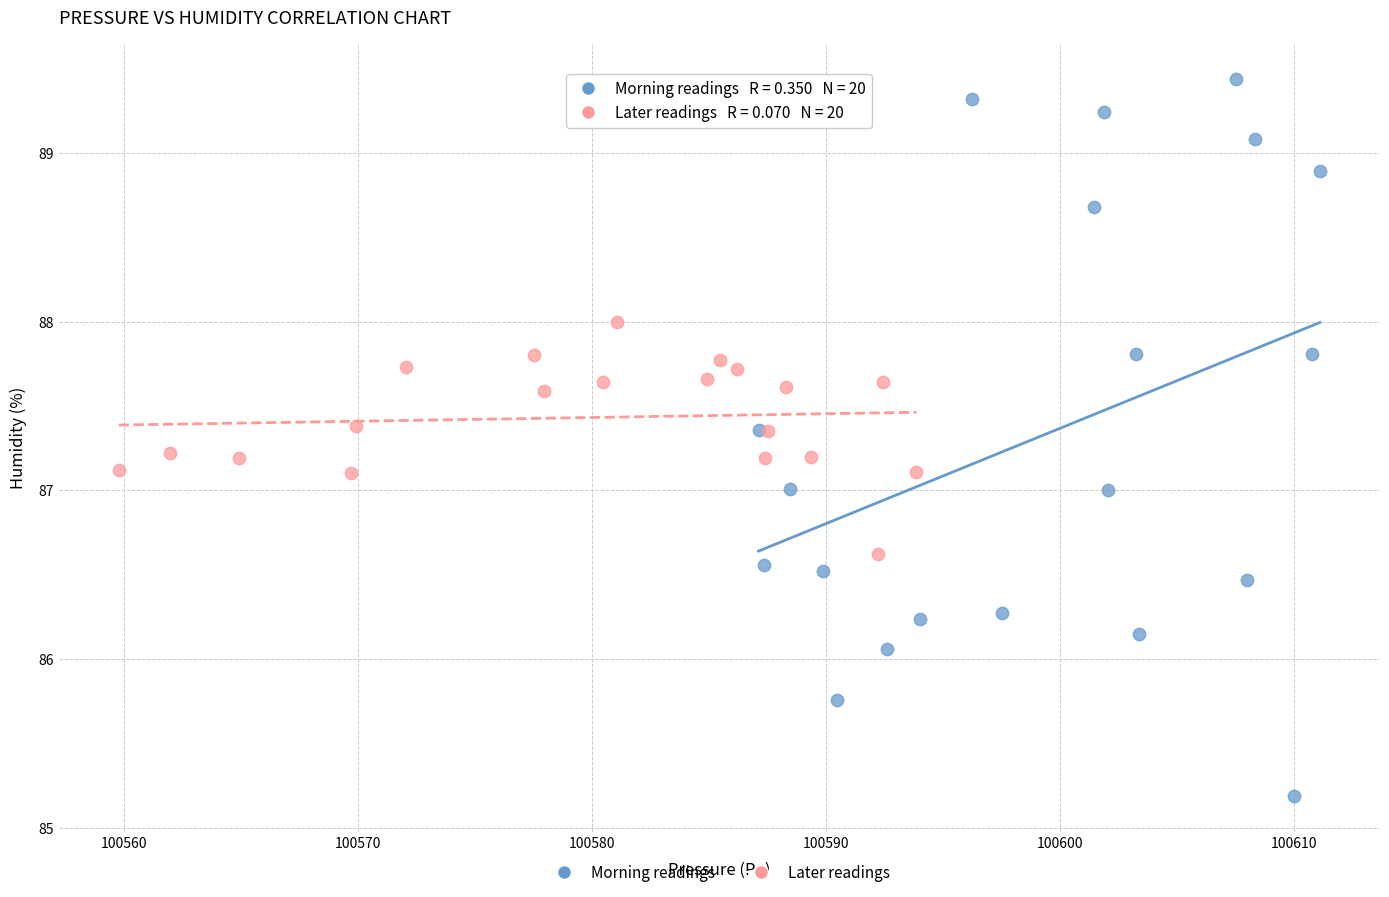

Which series has the widest spread of Y values?

Morning readings